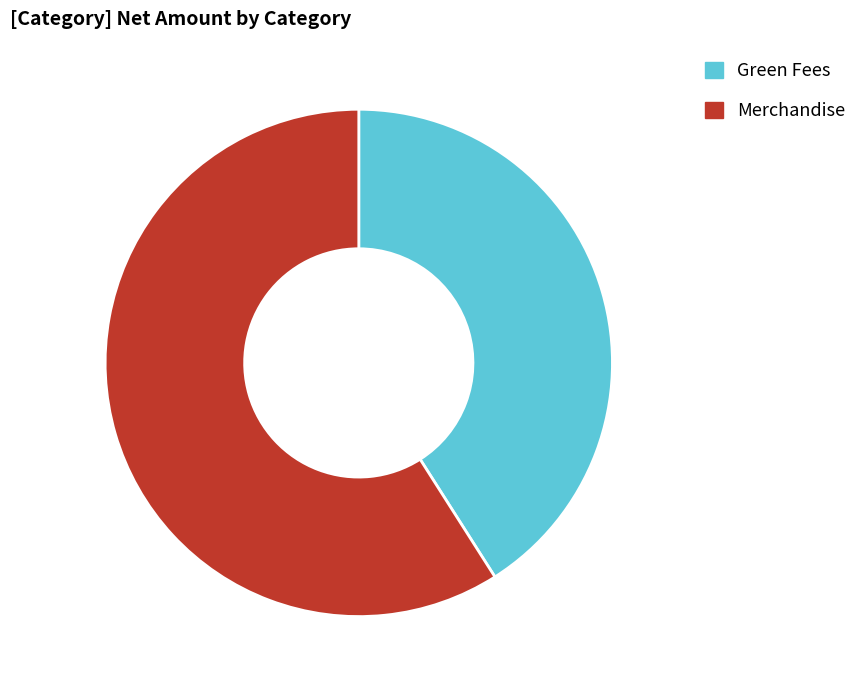

Is Merchandise the majority of the pie?

Yes